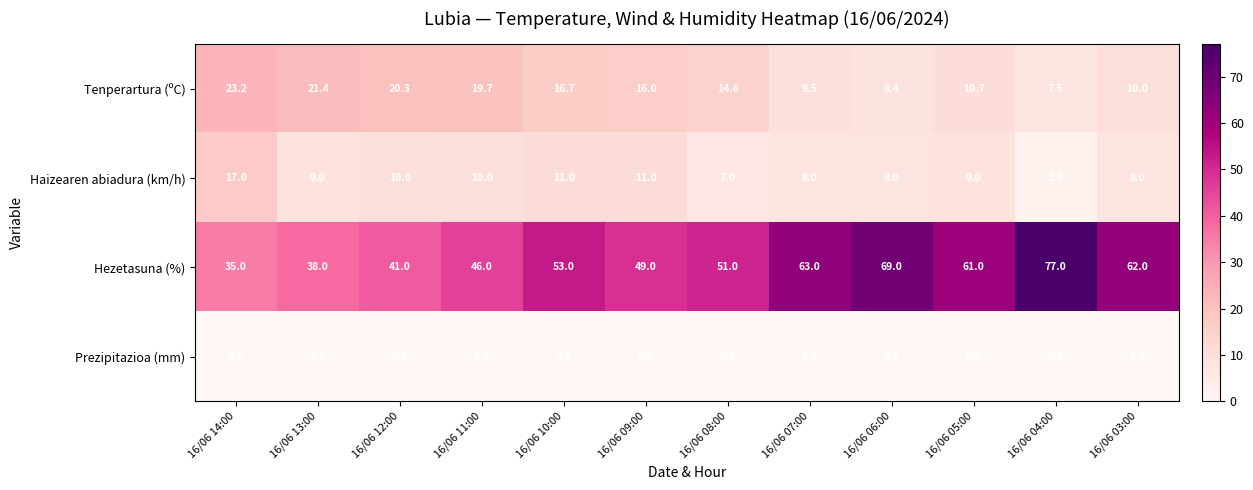

At which category is the sum across all series the highest?

16/06 04:00